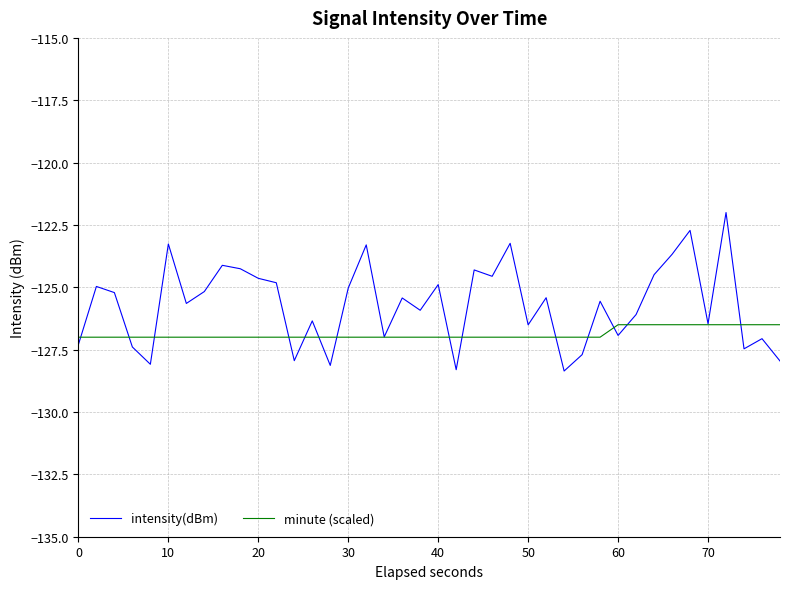

Which series has the largest total across all categories?

intensity(dBm)